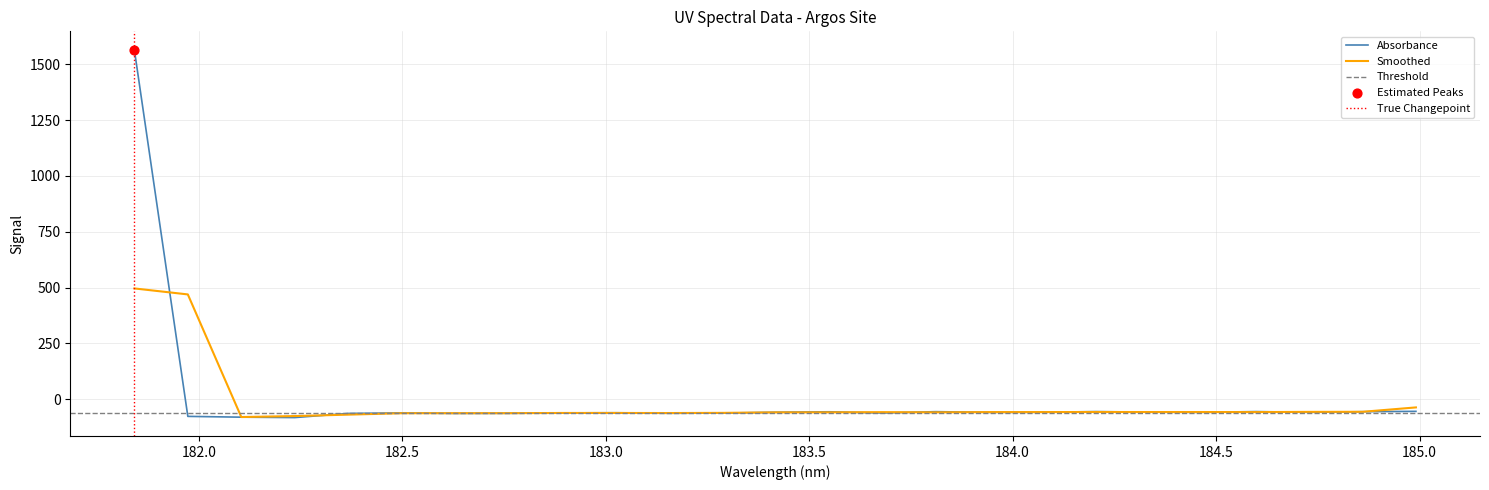

What is the change in value from 181.8418 to 182.6299929592?

-1628.6